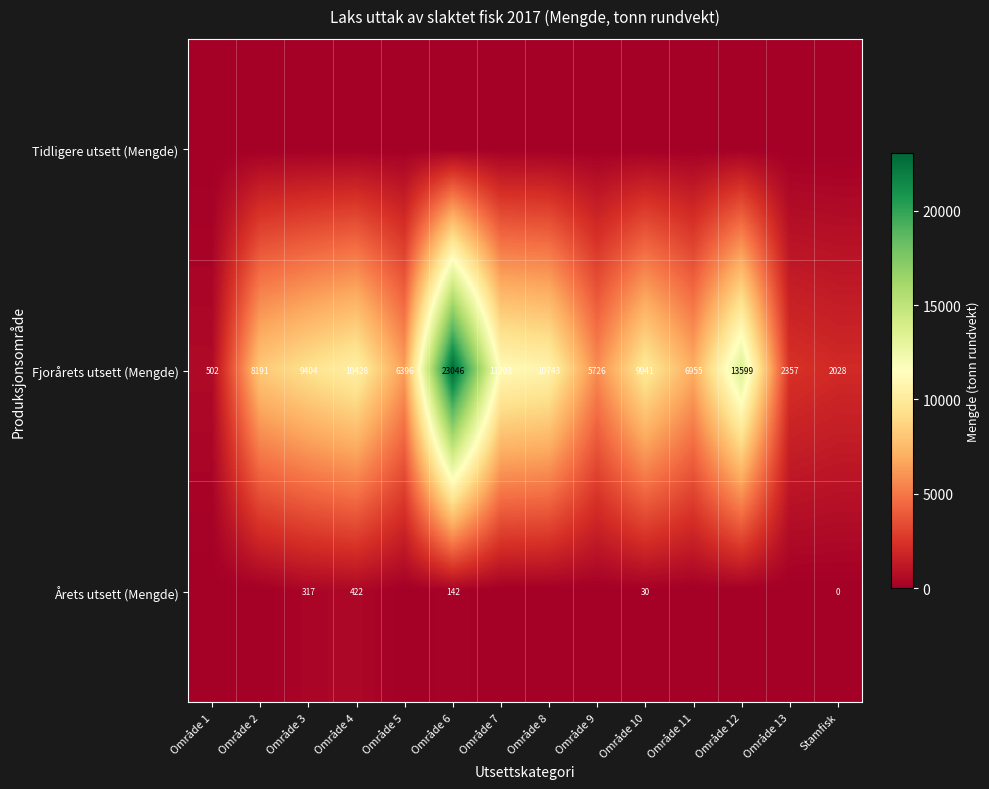

Between Område 12 and Område 3, which is larger?

Område 12